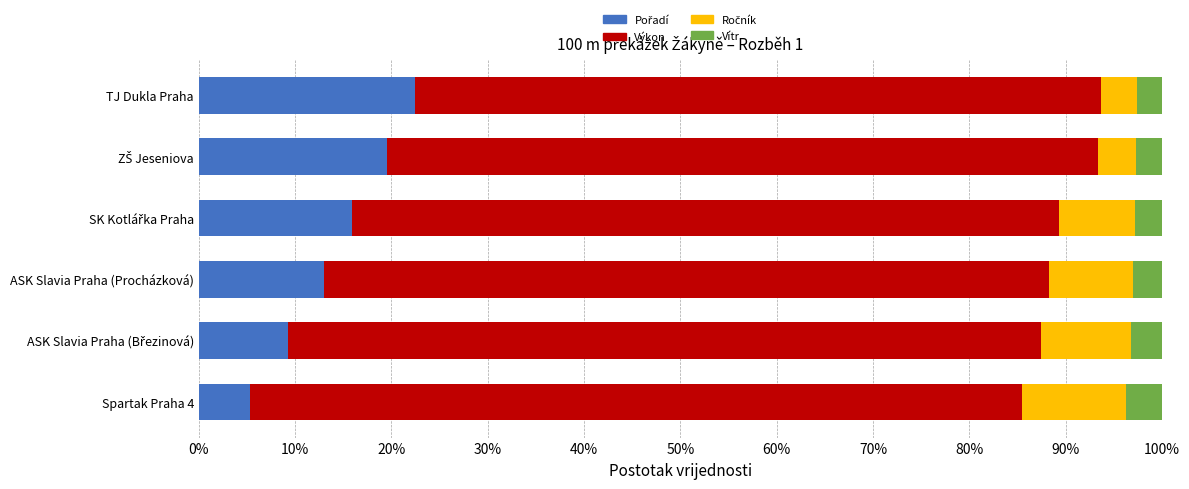

Rank the series by their maximum value, from highest to lowest.

Výkon, Pořadí, Ročník, Vítr